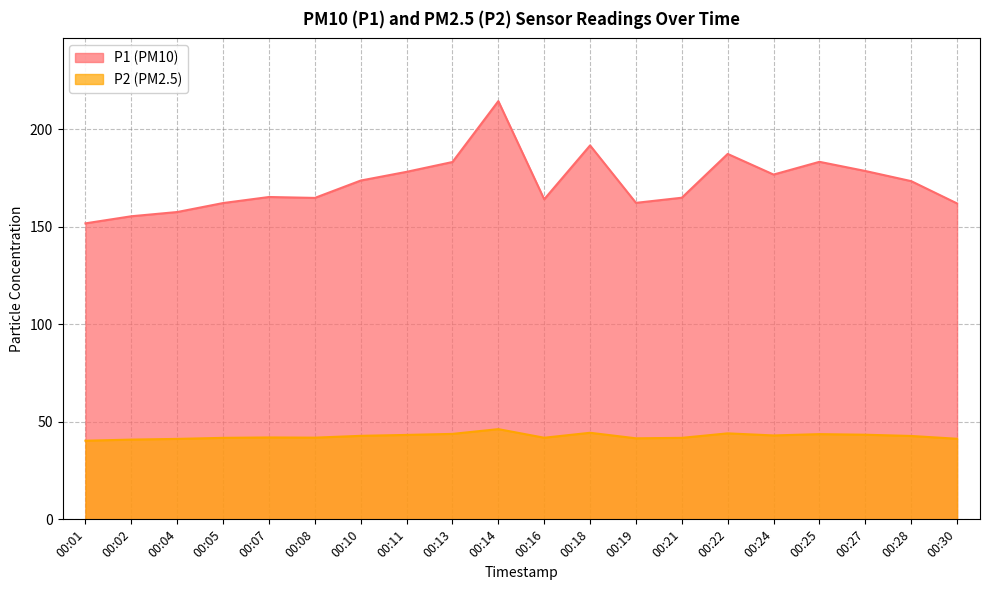

At how many categories does at least one series exceed 106?

20